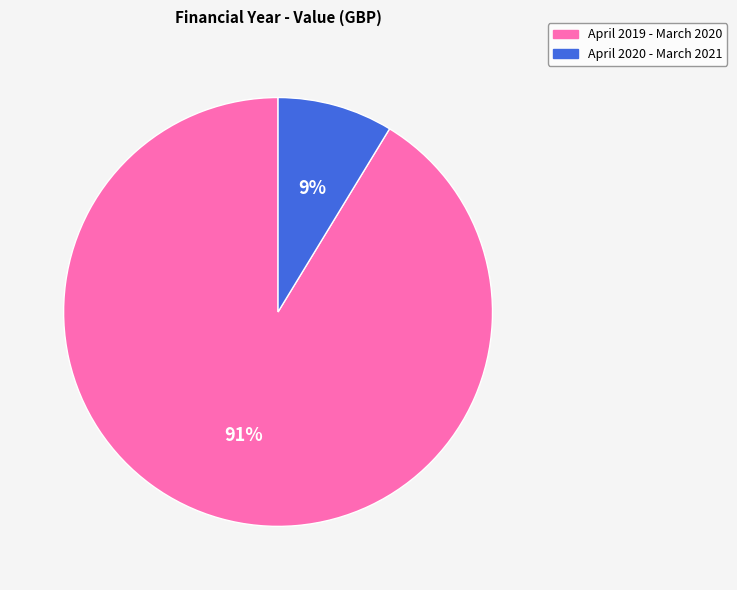

How many segments does this pie chart have?

2